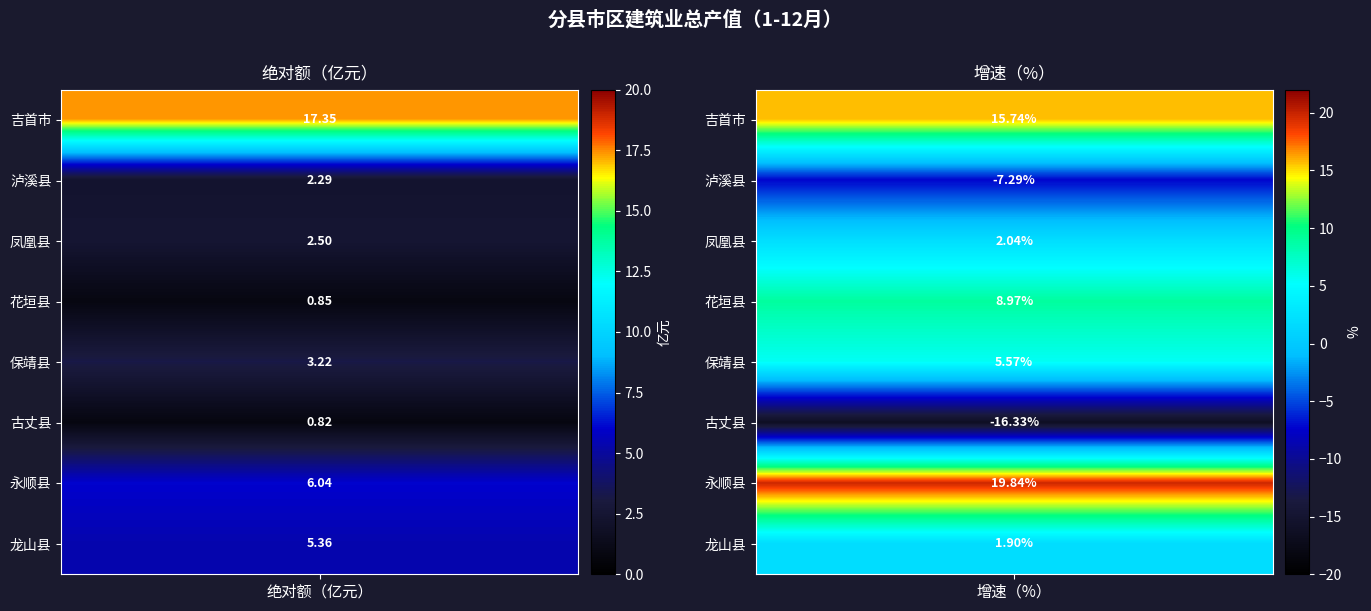

Reading left to right, list all the values displayed in this chart.

吉首市: 17.4	15.7
泸溪县: 2.3	-7.3
凤凰县: 2.5	2.0
花垣县: 0.8	9.0
保靖县: 3.2	5.6
古丈县: 0.8	-16.3
永顺县: 6.0	19.8
龙山县: 5.4	1.9